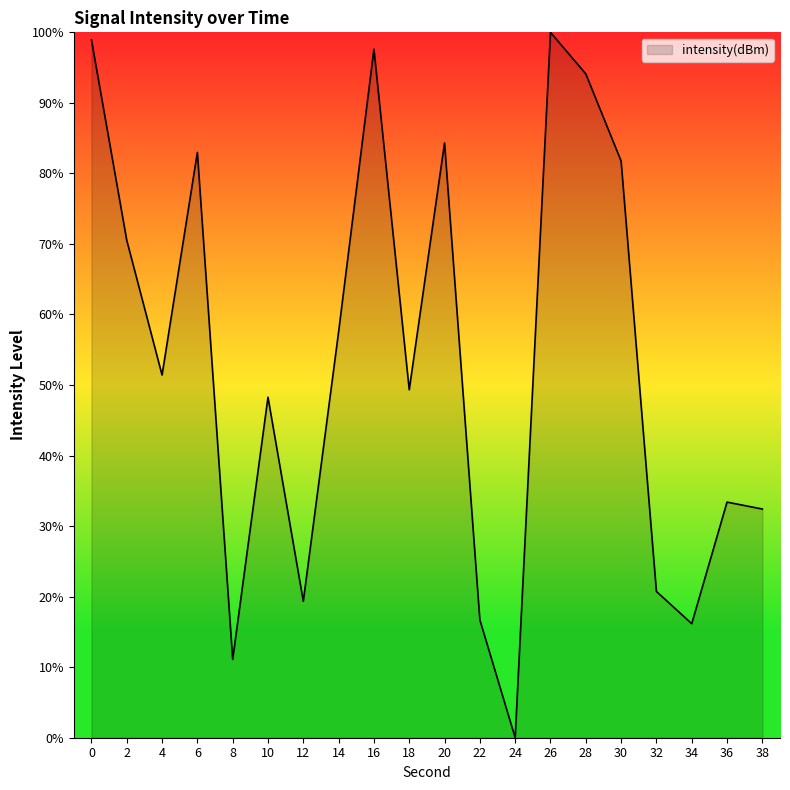

What is the sum of all values?

1066.7